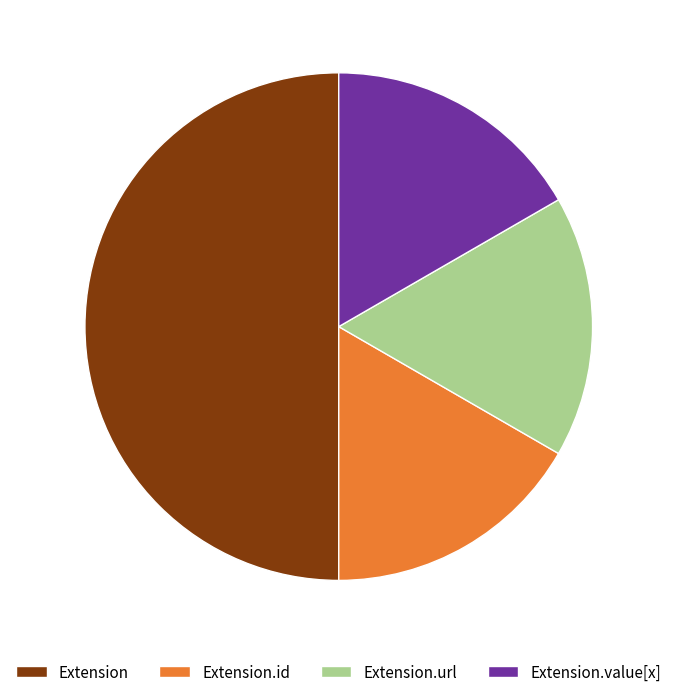

Does Extension.url represent more than half of the total?

No